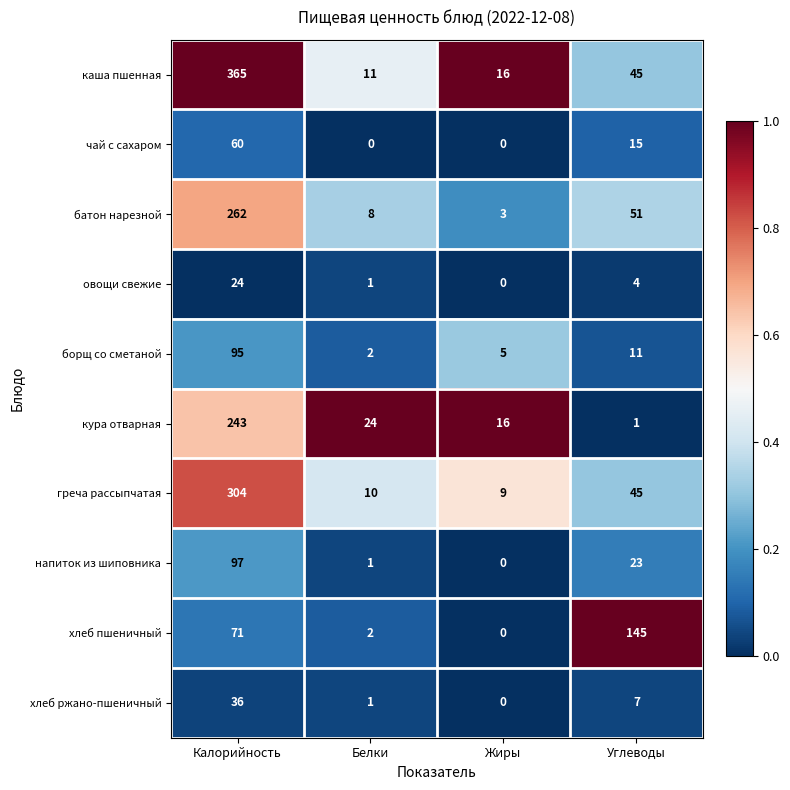

What is the sum of the батон нарезной values at Жиры and Калорийность?

265